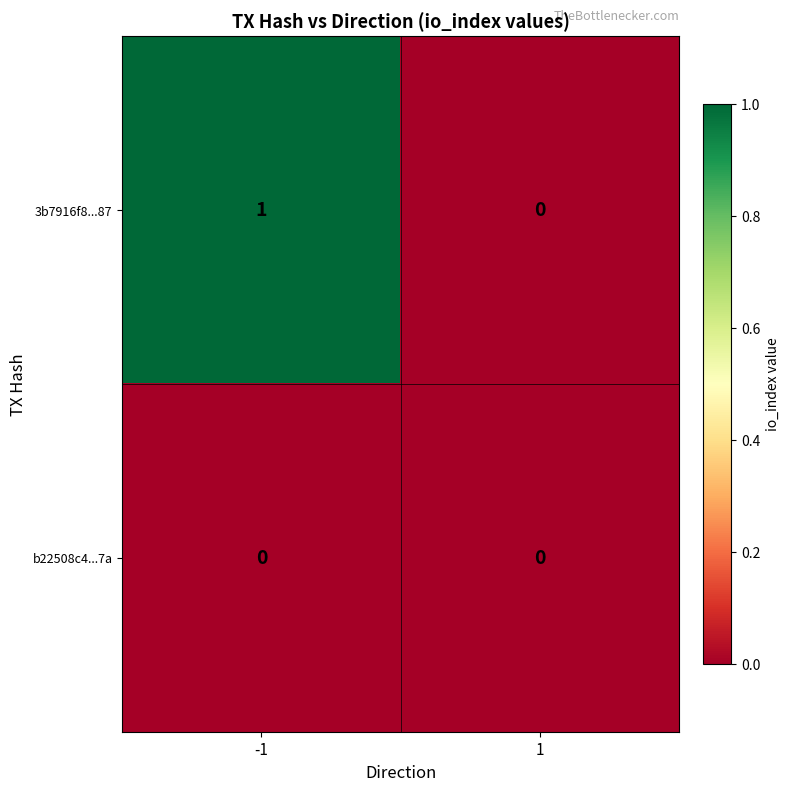

Which series has the largest total across all categories?

3b7916f8...87